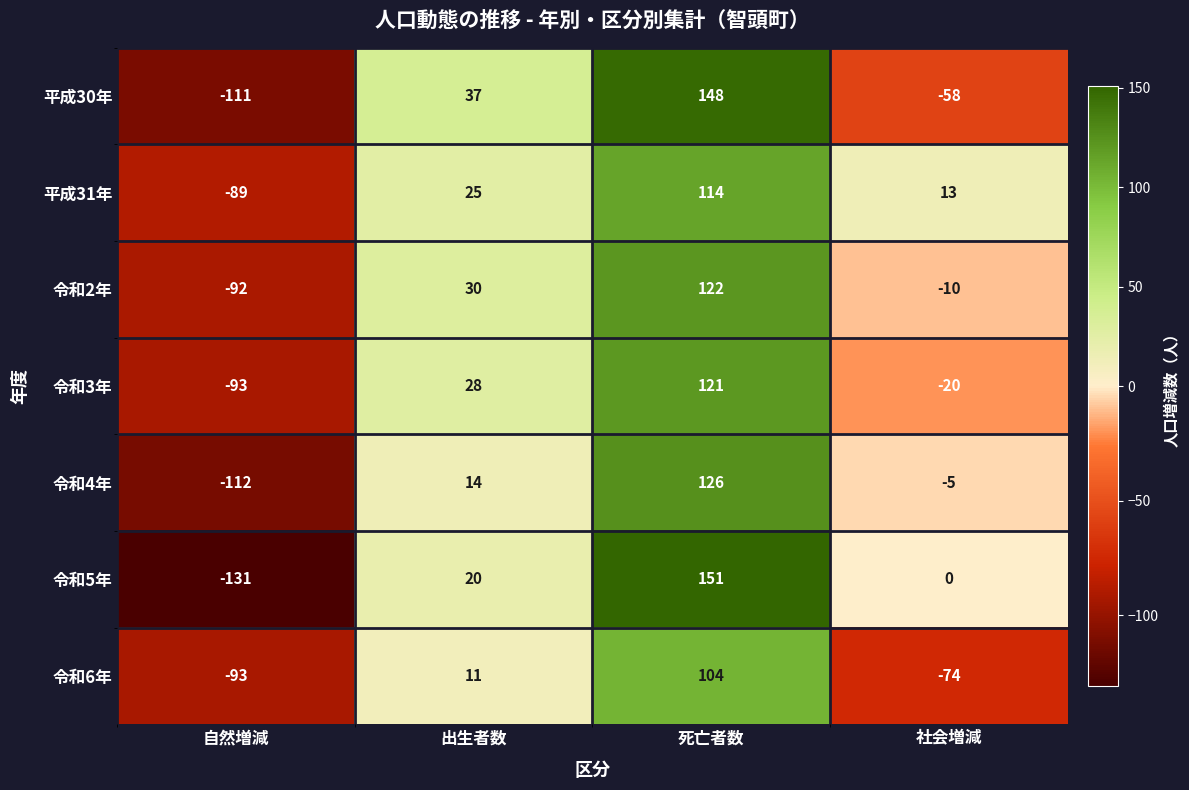

What is the greatest value displayed?

151